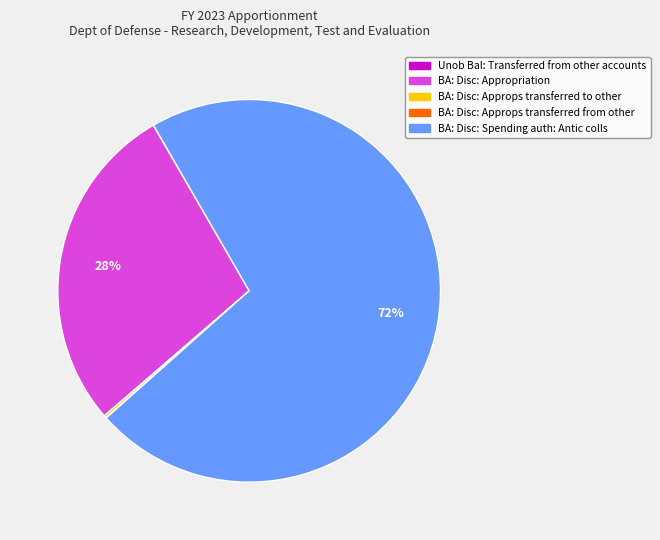

To the nearest percent, what is the average slice percentage?

20%